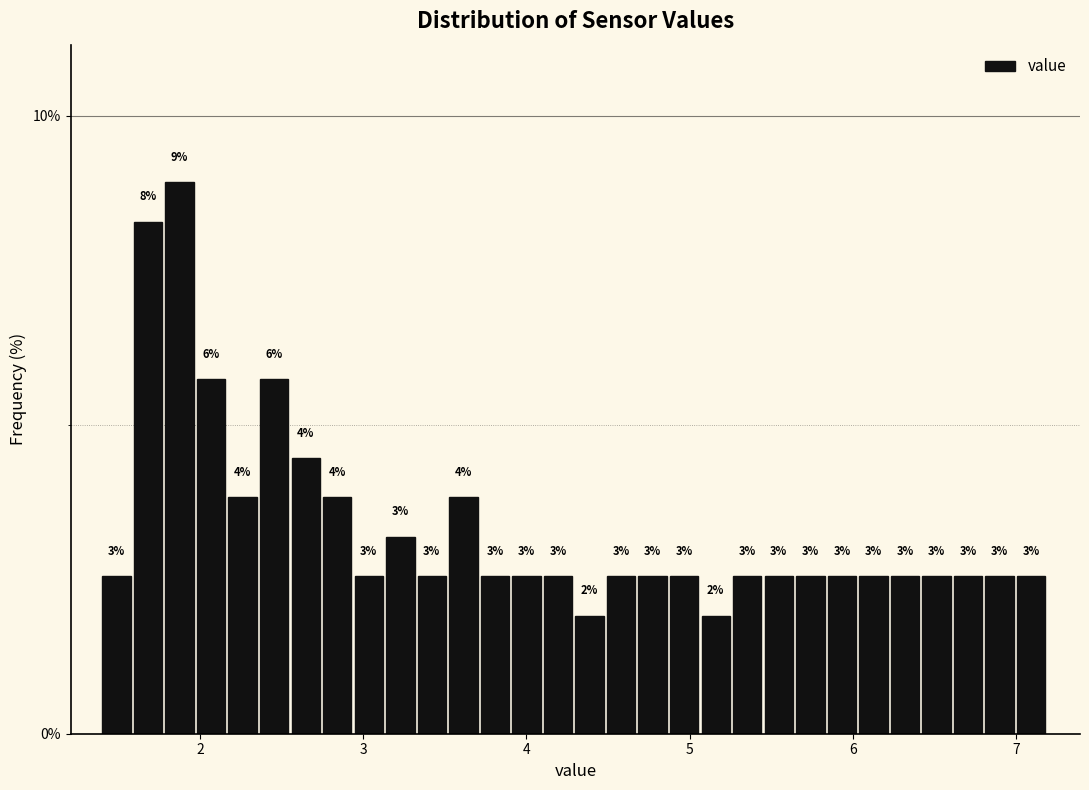

Around what value on the x-axis is the tallest bar? Give the approximate position of its centre, as read against the axis.

1.9